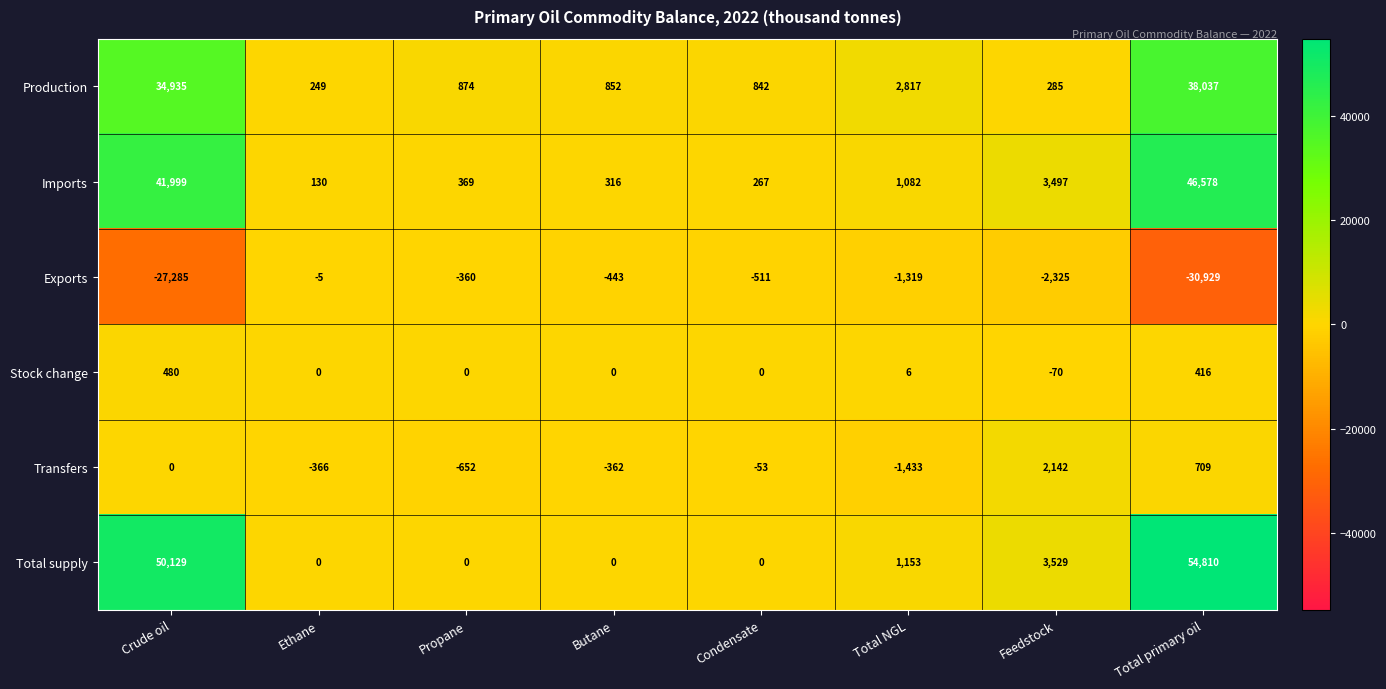

How many distinct data groups are displayed?

6